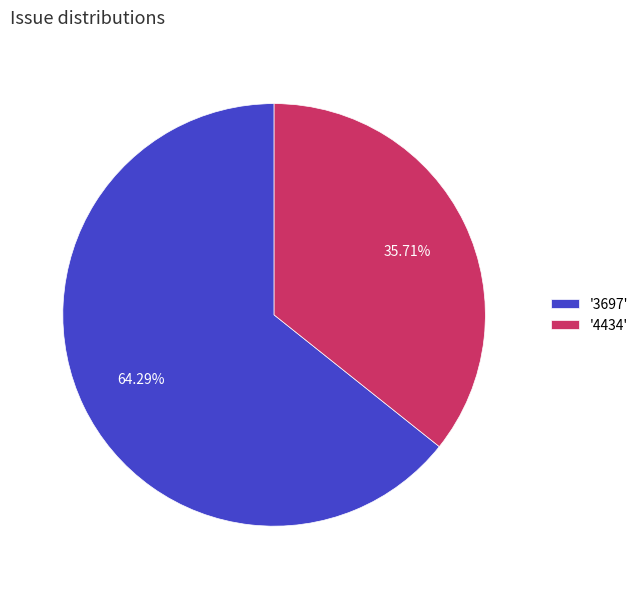

Rank the categories by value from lowest to highest.

'4434', '3697'